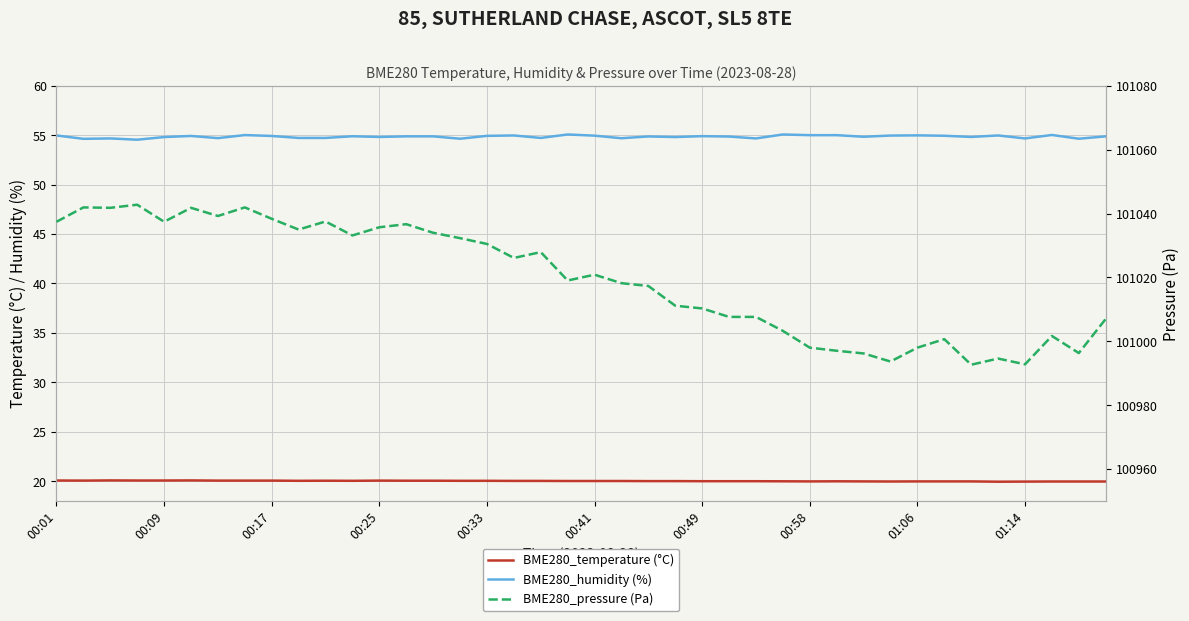

Does the chart display data point markers on the line(s)?

No